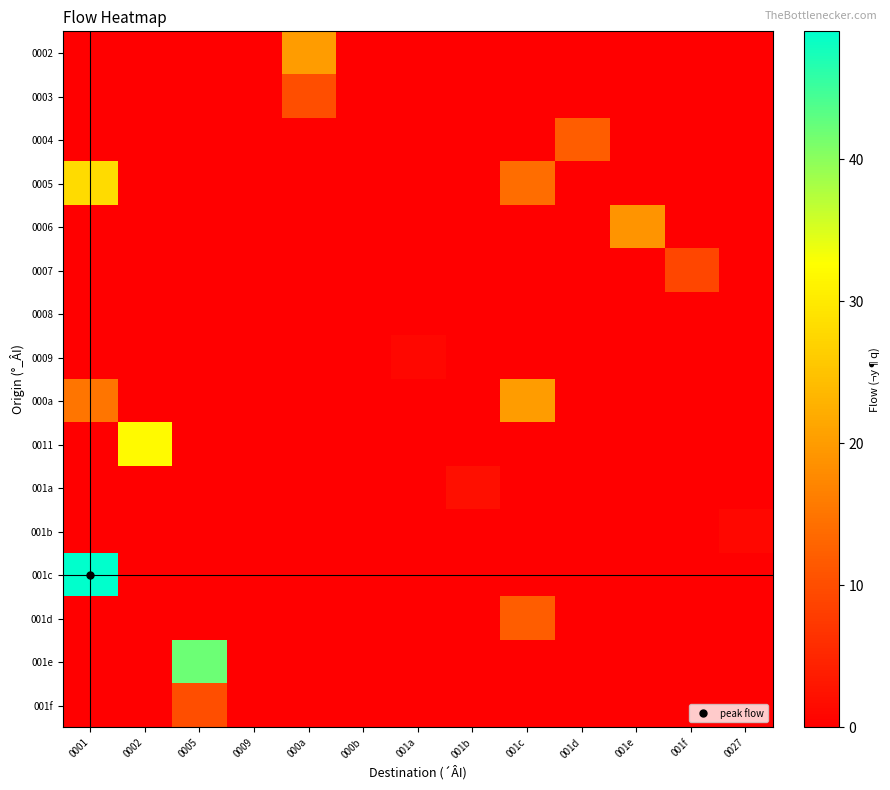

Reading left to right, transcribe all the data shown in this chart.

0002: 0001=0	0002=0	0005=0	0009=0	000a=20	000b=0	001a=0	001b=0	001c=0	001d=0	001e=0	001f=0	0027=0
0003: 0001=0	0002=0	0005=0	0009=0	000a=10	000b=0	001a=0	001b=0	001c=0	001d=0	001e=0	001f=0	0027=0
0004: 0001=0	0002=0	0005=0	0009=0	000a=0	000b=0	001a=0	001b=0	001c=0	001d=12	001e=0	001f=0	0027=0
0005: 0001=28	0002=0	0005=0	0009=0	000a=0	000b=0	001a=0	001b=0	001c=14	001d=0	001e=0	001f=0	0027=0
0006: 0001=0	0002=0	0005=0	0009=0	000a=0	000b=0	001a=0	001b=0	001c=0	001d=0	001e=19	001f=0	0027=0
0007: 0001=0	0002=0	0005=0	0009=0	000a=0	000b=0	001a=0	001b=0	001c=0	001d=0	001e=0	001f=9	0027=0
0008: 0001=0	0002=0	0005=0	0009=0	000a=0	000b=0	001a=0	001b=0	001c=0	001d=0	001e=0	001f=0	0027=0
0009: 0001=0	0002=0	0005=0	0009=0	000a=0	000b=0	001a=1	001b=0	001c=0	001d=0	001e=0	001f=0	0027=0
000a: 0001=15	0002=0	0005=0	0009=0	000a=0	000b=0	001a=0	001b=0	001c=20	001d=0	001e=0	001f=0	0027=0
0011: 0001=0	0002=32	0005=0	0009=0	000a=0	000b=0	001a=0	001b=0	001c=0	001d=0	001e=0	001f=0	0027=0
001a: 0001=0	0002=0	0005=0	0009=0	000a=0	000b=0	001a=0	001b=2	001c=0	001d=0	001e=0	001f=0	0027=0
001b: 0001=0	0002=0	0005=0	0009=0	000a=0	000b=0	001a=0	001b=0	001c=0	001d=0	001e=0	001f=0	0027=1
001c: 0001=49	0002=0	0005=0	0009=0	000a=0	000b=0	001a=0	001b=0	001c=0	001d=0	001e=0	001f=0	0027=0
001d: 0001=0	0002=0	0005=0	0009=0	000a=0	000b=0	001a=0	001b=0	001c=12	001d=0	001e=0	001f=0	0027=0
001e: 0001=0	0002=0	0005=42	0009=0	000a=0	000b=0	001a=0	001b=0	001c=0	001d=0	001e=0	001f=0	0027=0
001f: 0001=0	0002=0	0005=10	0009=0	000a=0	000b=0	001a=0	001b=0	001c=0	001d=0	001e=0	001f=0	0027=0